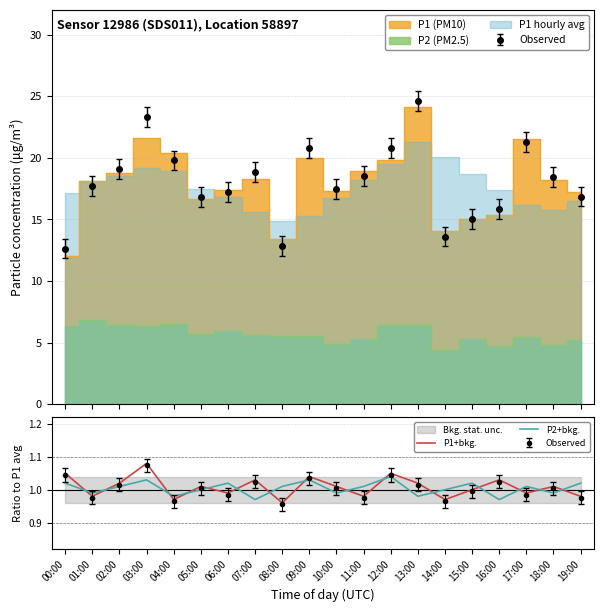

Is the value of P1+bkg. at 01:00 greater than the value of P2+bkg. at 15:00?

No